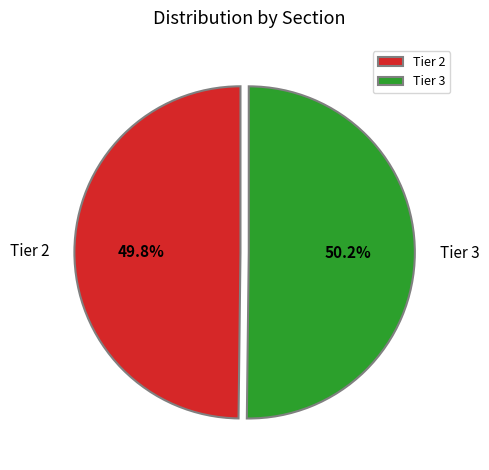

Approximately how many times larger is the value at Tier 3 compared to Tier 2?

1.0